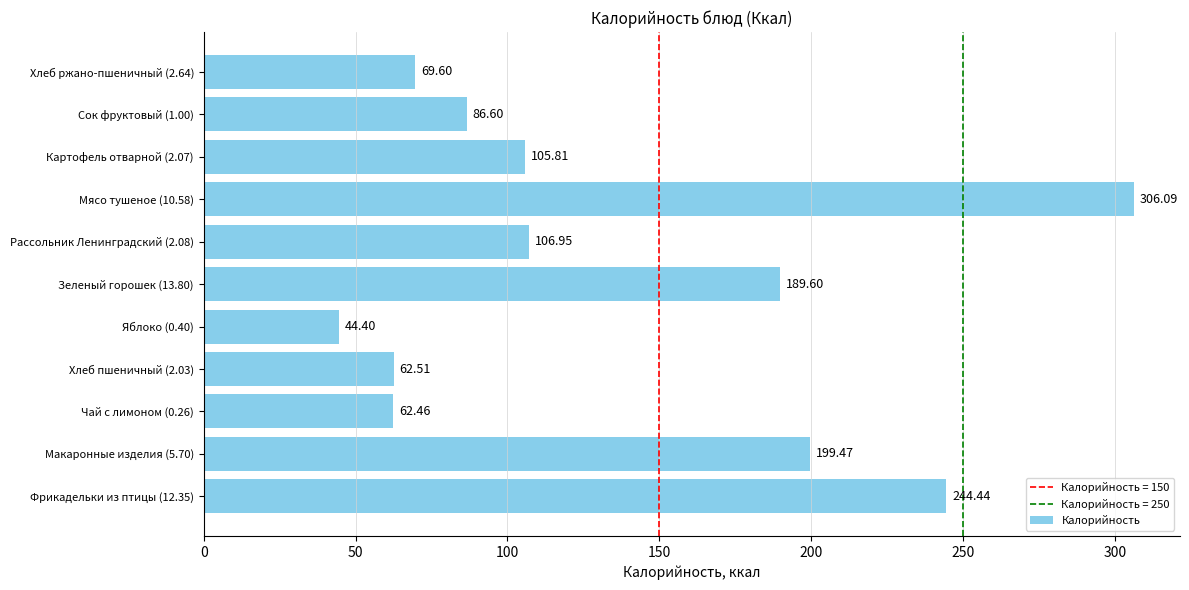

Count the number of categories in the chart.

11